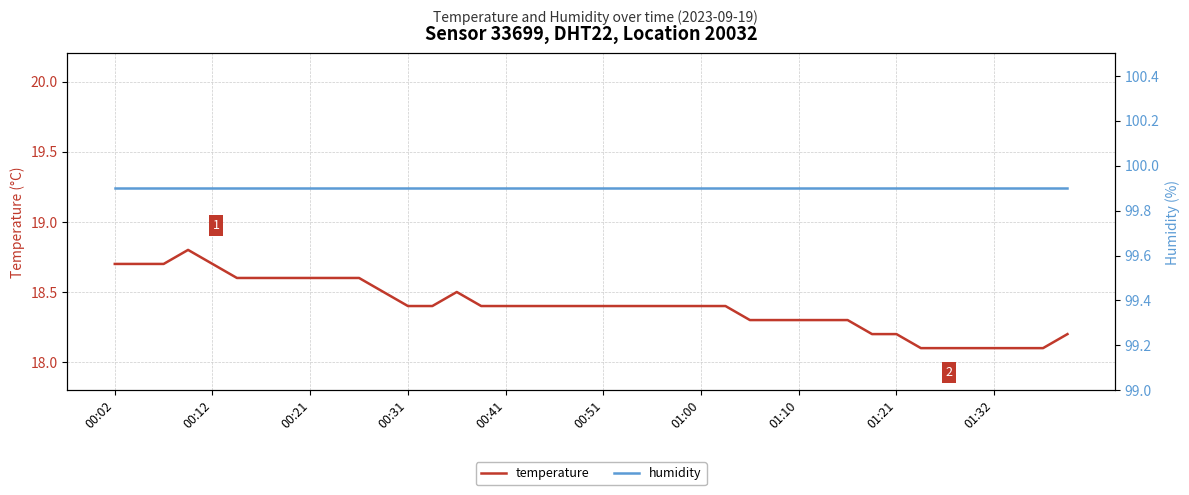

Which series has the largest range (max minus min)?

temperature